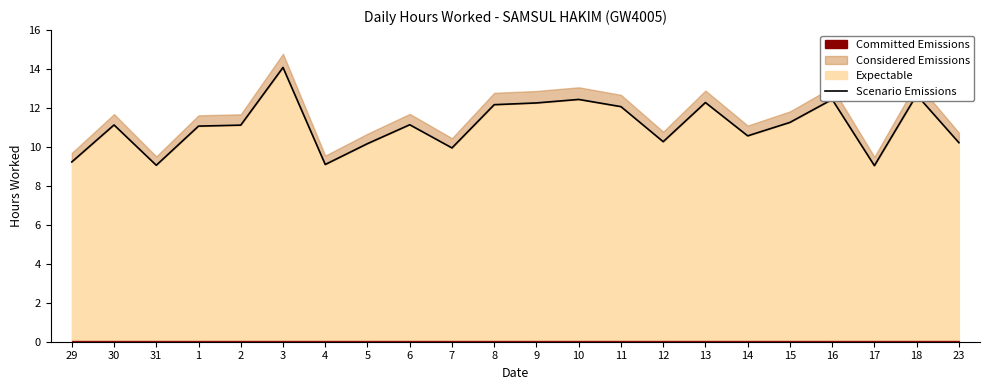

Rank the categories by value from lowest to highest.

17, 31, 4, 29, 7, 5, 23, 12, 14, 1, 2, 30, 6, 15, 11, 8, 9, 13, 10, 16, 18, 3